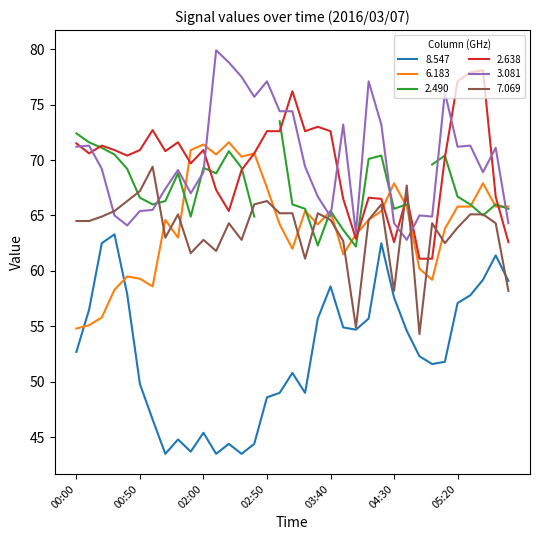

Rank the categories by 8.547 value from highest to lowest.

00:30, 00:20, 04:20, 06:10, 05:40, 06:20, 03:40, 00:40, 05:30, 04:30, 05:20, 00:10, 03:30, 04:10, 03:50, 04:00, 04:40, 00:00, 04:50, 05:10, 05:00, 03:10, 00:50, 03:00, 03:20, 02:50, 01:00, 02:00, 01:40, 02:20, 02:40, 01:50, 01:30, 02:10, 02:30